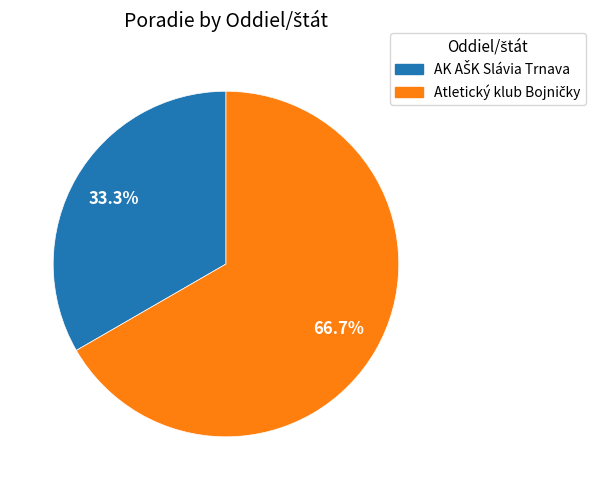

Does any single category account for the majority?

Yes